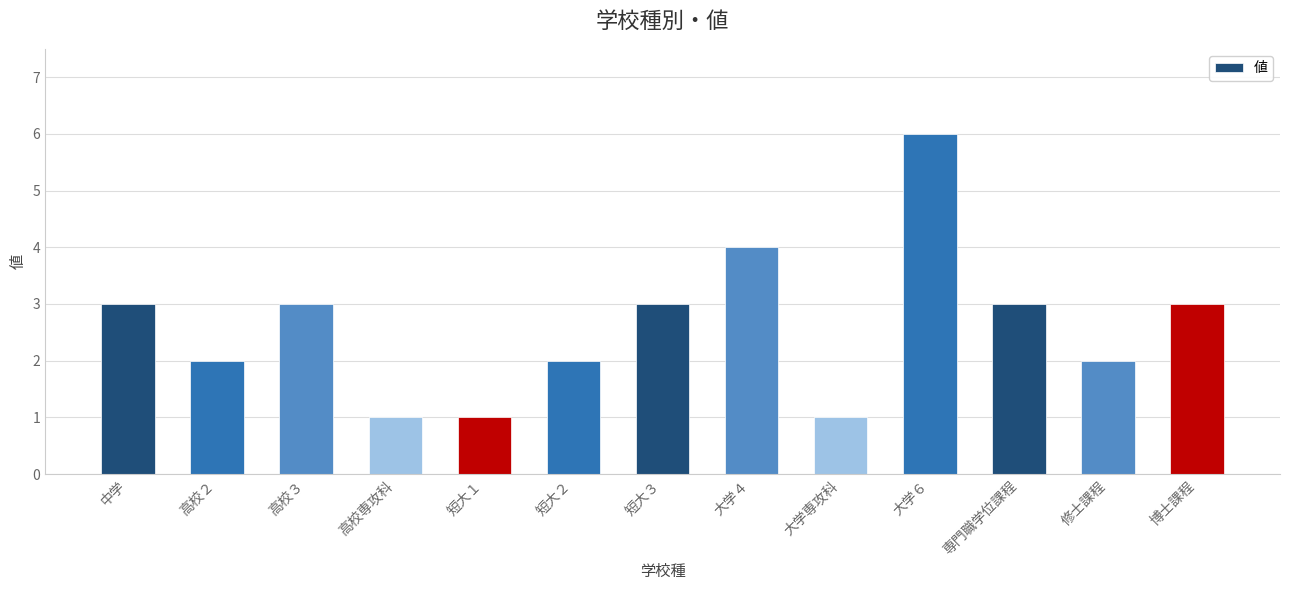

Reading left to right, transcribe all the data shown in this chart.

中学=3	高校２=2	高校３=3	高校専攻科=1	短大１=1	短大２=2	短大３=3	大学４=4	大学専攻科=1	大学６=6	専門職学位課程=3	修士課程=2	博士課程=3